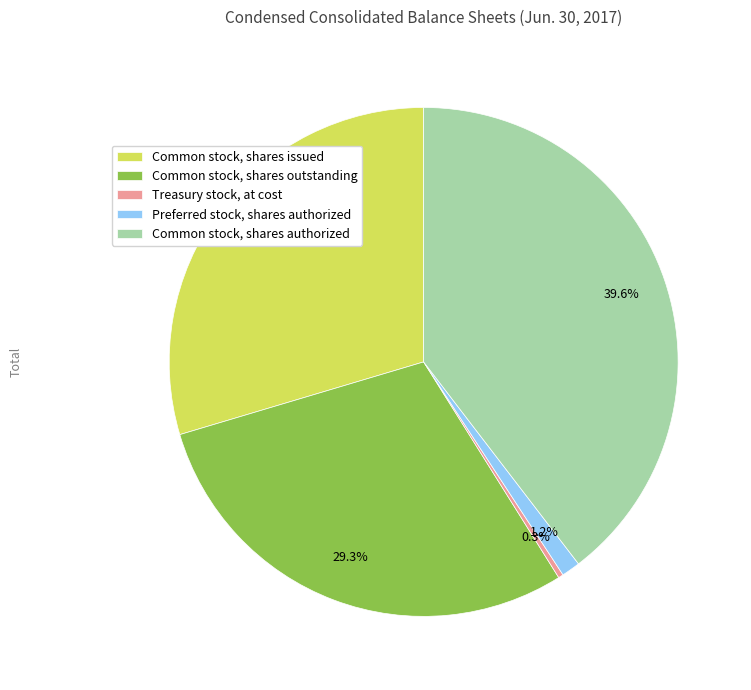

Rank the categories by value from highest to lowest.

Common stock, shares authorized, Common stock, shares issued, Common stock, shares outstanding, Preferred stock, shares authorized, Treasury stock, at cost